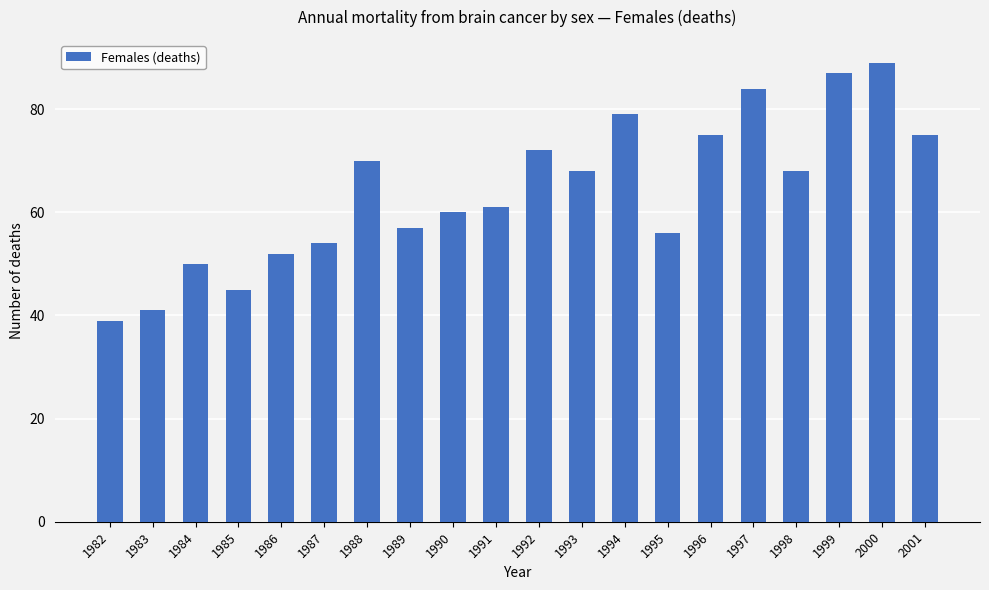

What is the value of the 6th bar from the left?

54